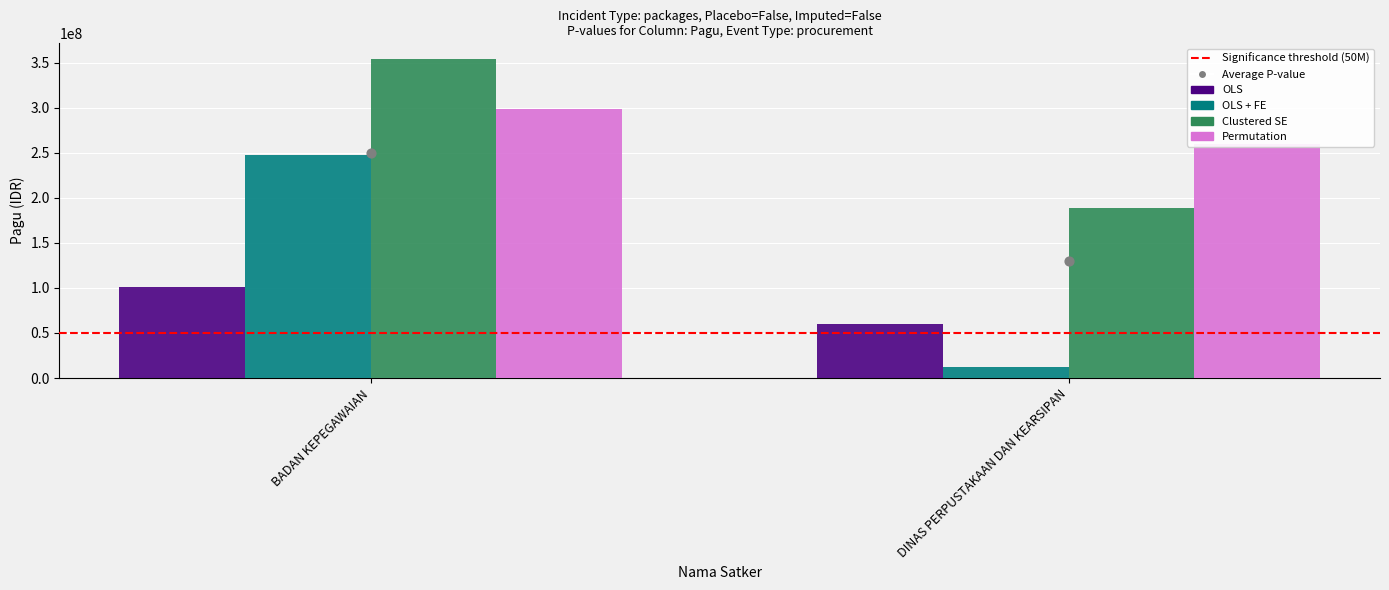

Which series contains the highest Y value?

Clustered SE